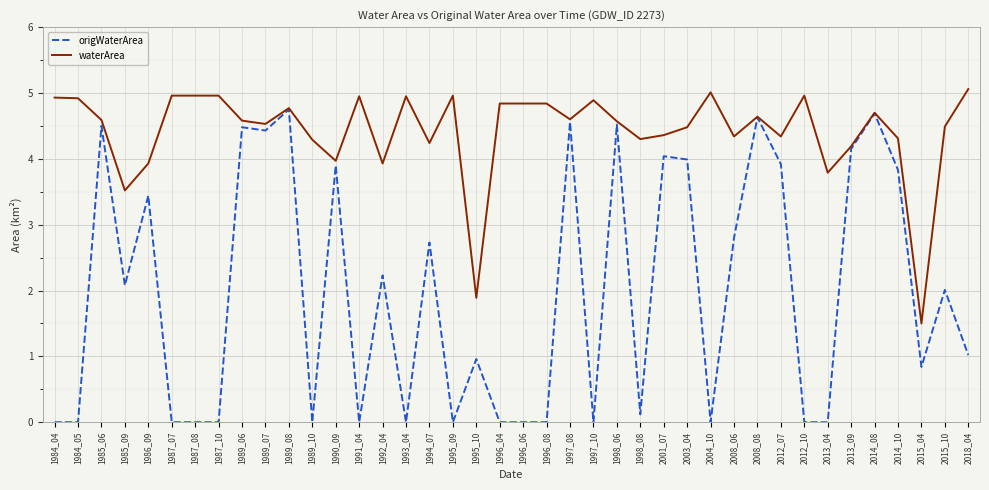

What is the difference between the maximum and minimum values in the waterArea series?

3.6